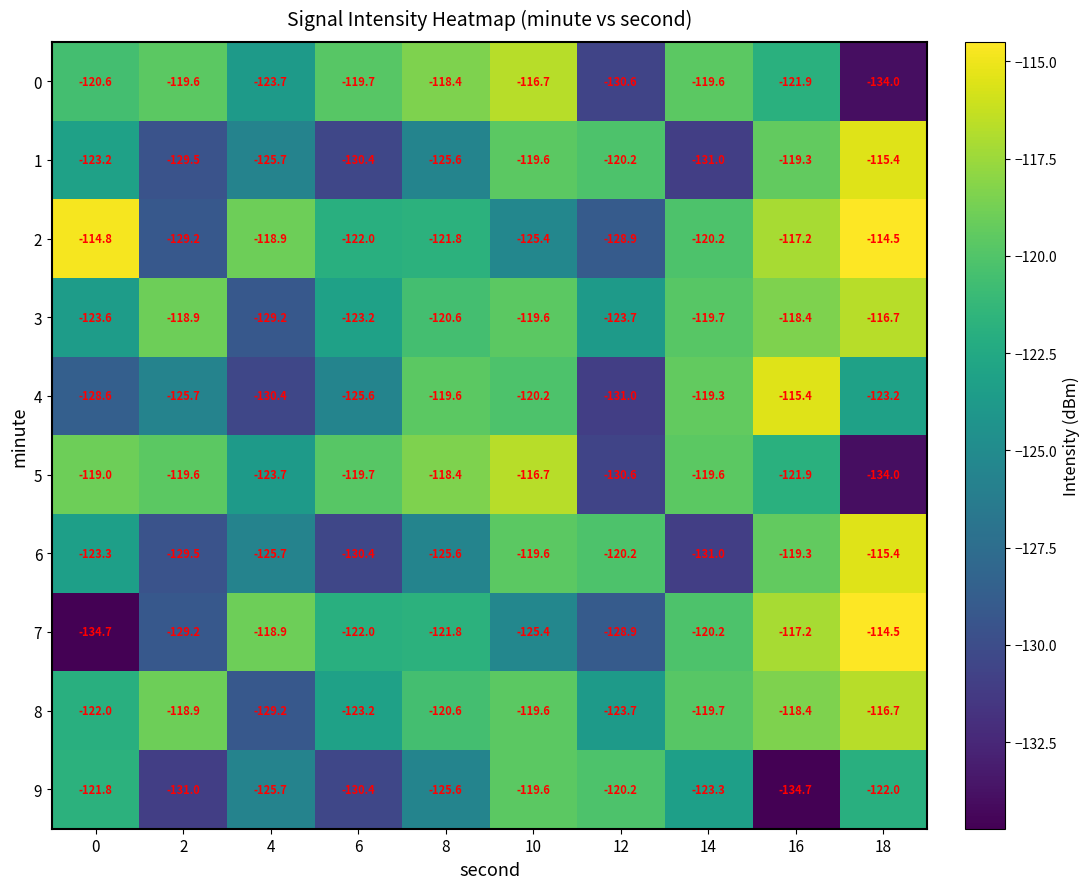

The value of 4 at 0 is -85.7. True or false?

False